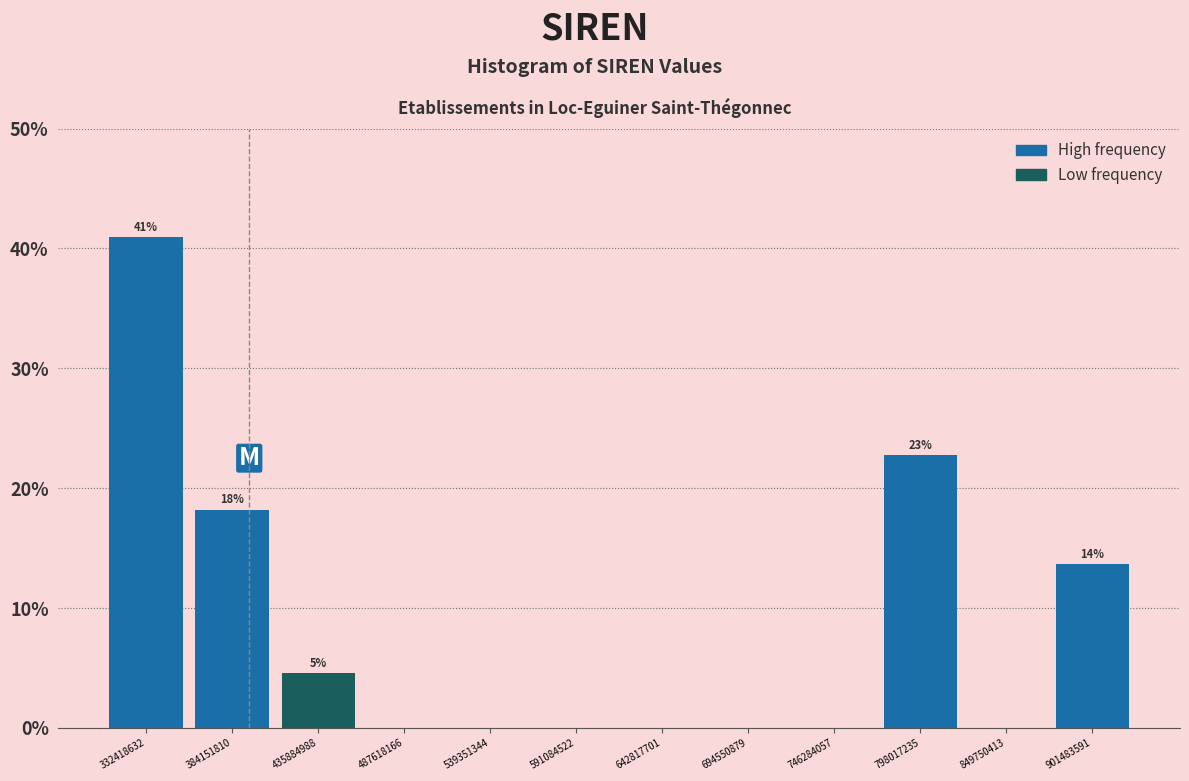

Over which range of the x-axis is the bar tallest?

310000000 to 360000000